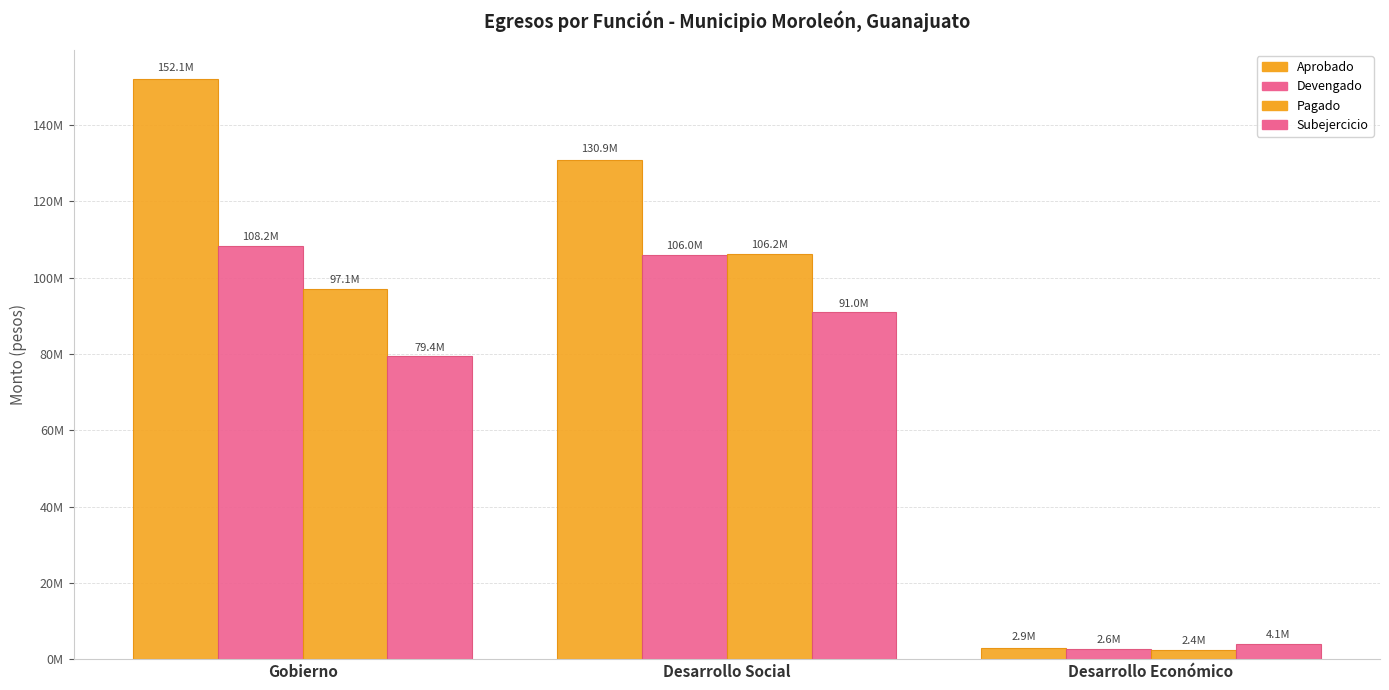

At which category is the sum across all series the highest?

Gobierno